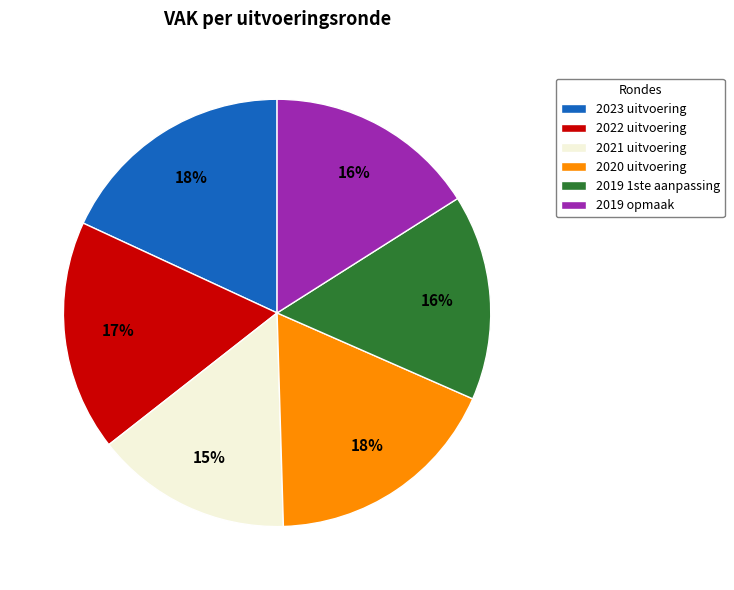

The 2022 uitvoering slice represents 4% of the pie. True or false?

False